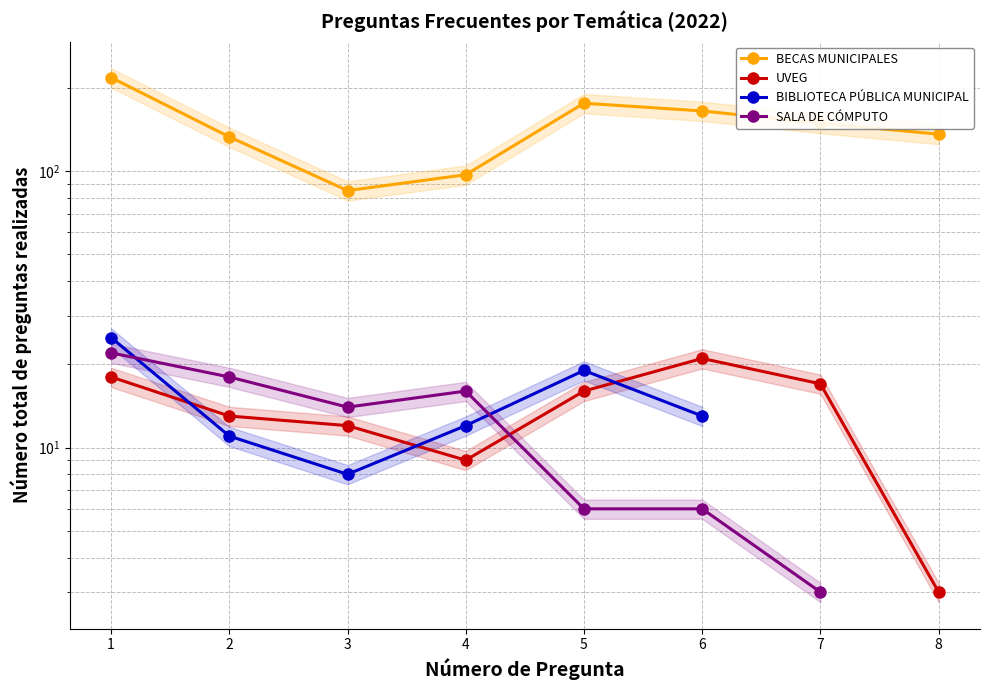

At which label does BECAS MUNICIPALES reach its peak?

1